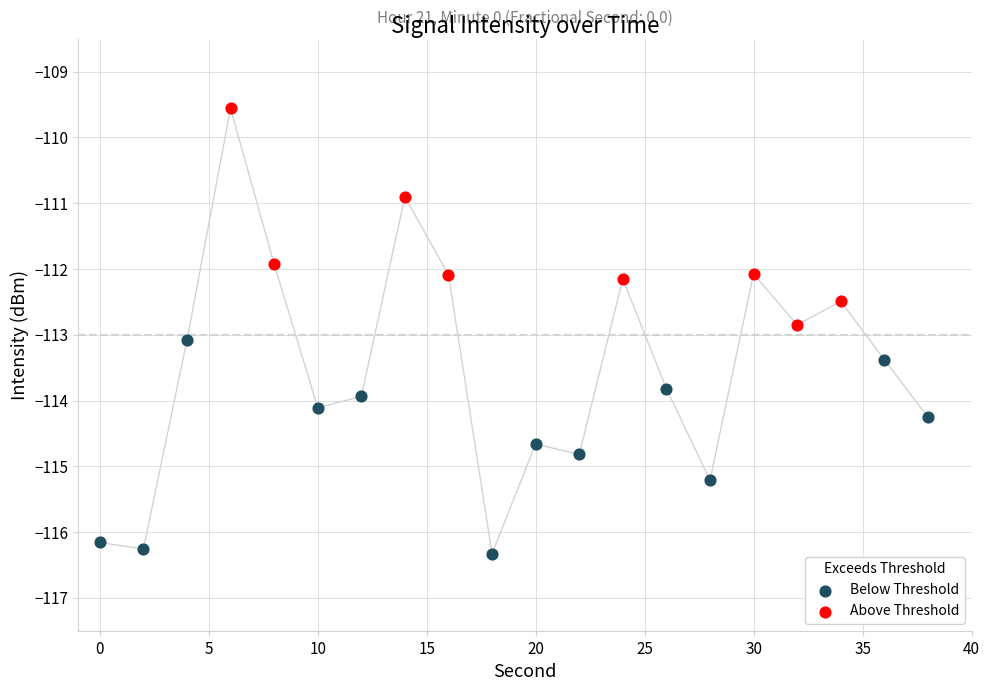

Which series reaches the maximum Y coordinate?

Above Threshold